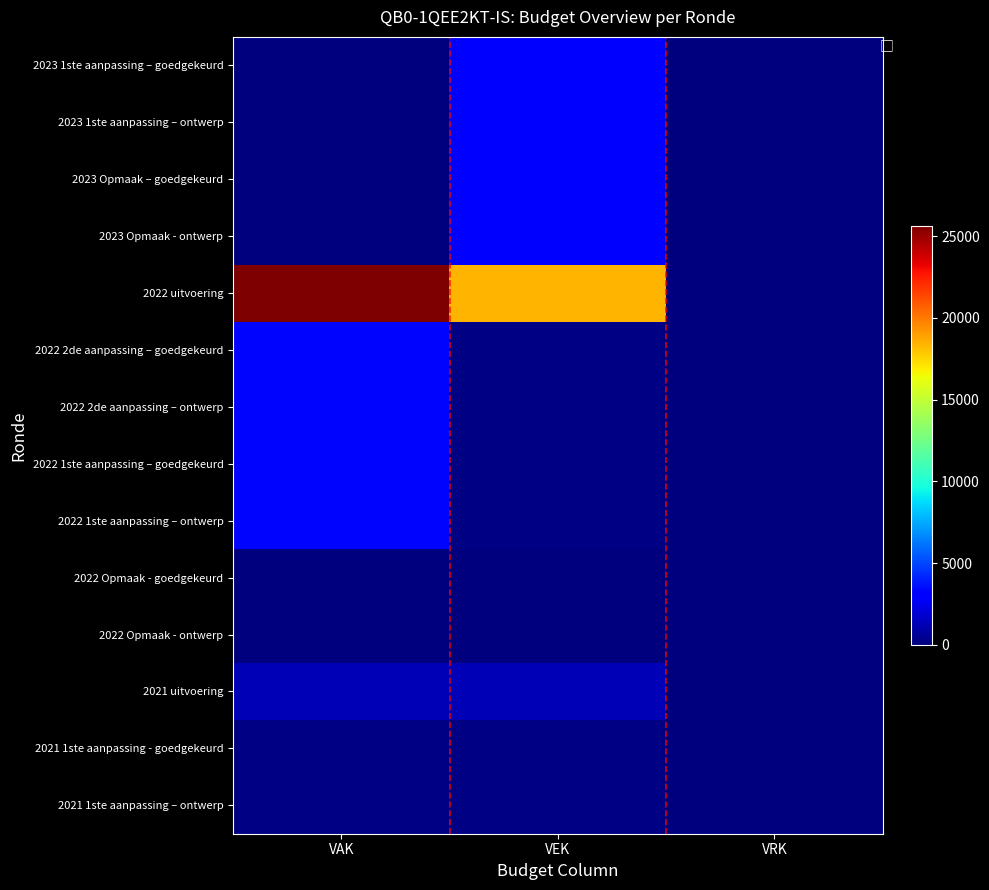

At how many categories does at least one series exceed 21160?

1